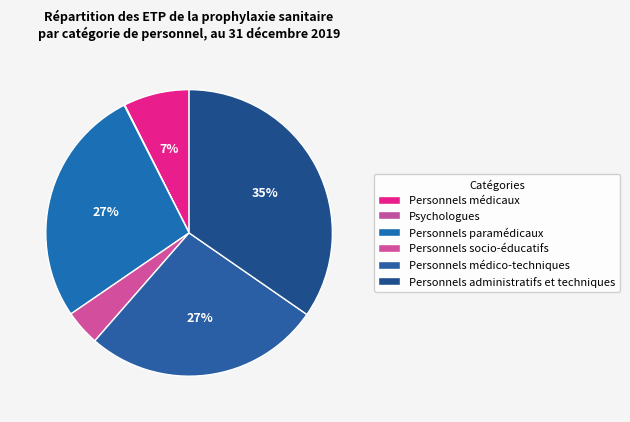

Is it true that Personnels administratifs et techniques is 37% of the pie?

False